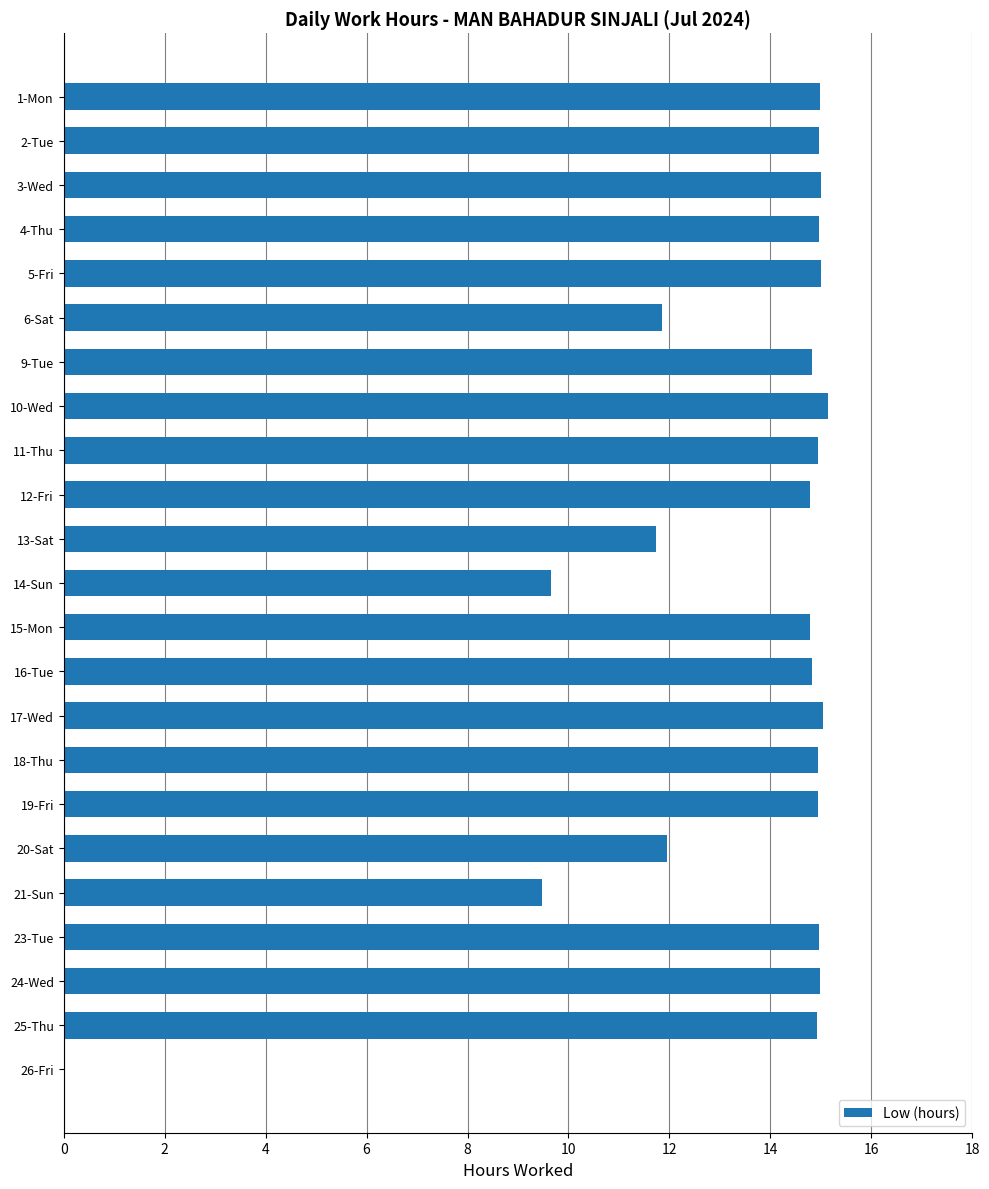

The chart shows a value of 22.4 at 1-Mon. True or false?

False